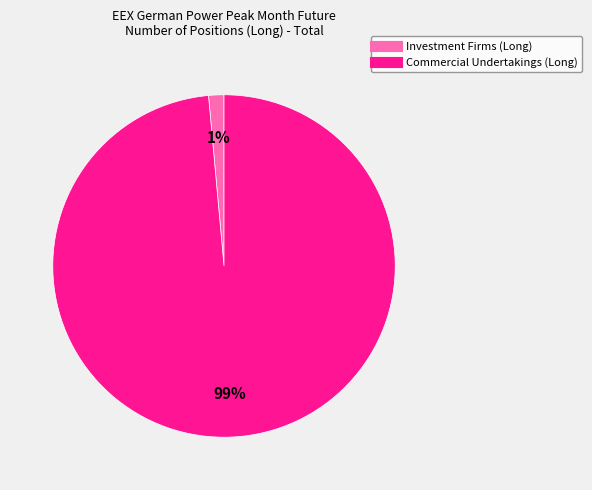

To the nearest percent, what is the average slice percentage?

50%